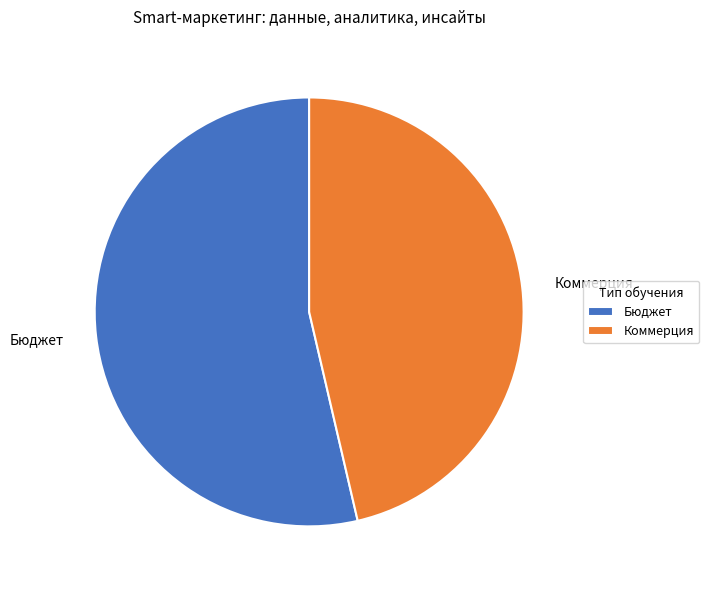

What is the smallest slice in the pie chart?

Коммерция